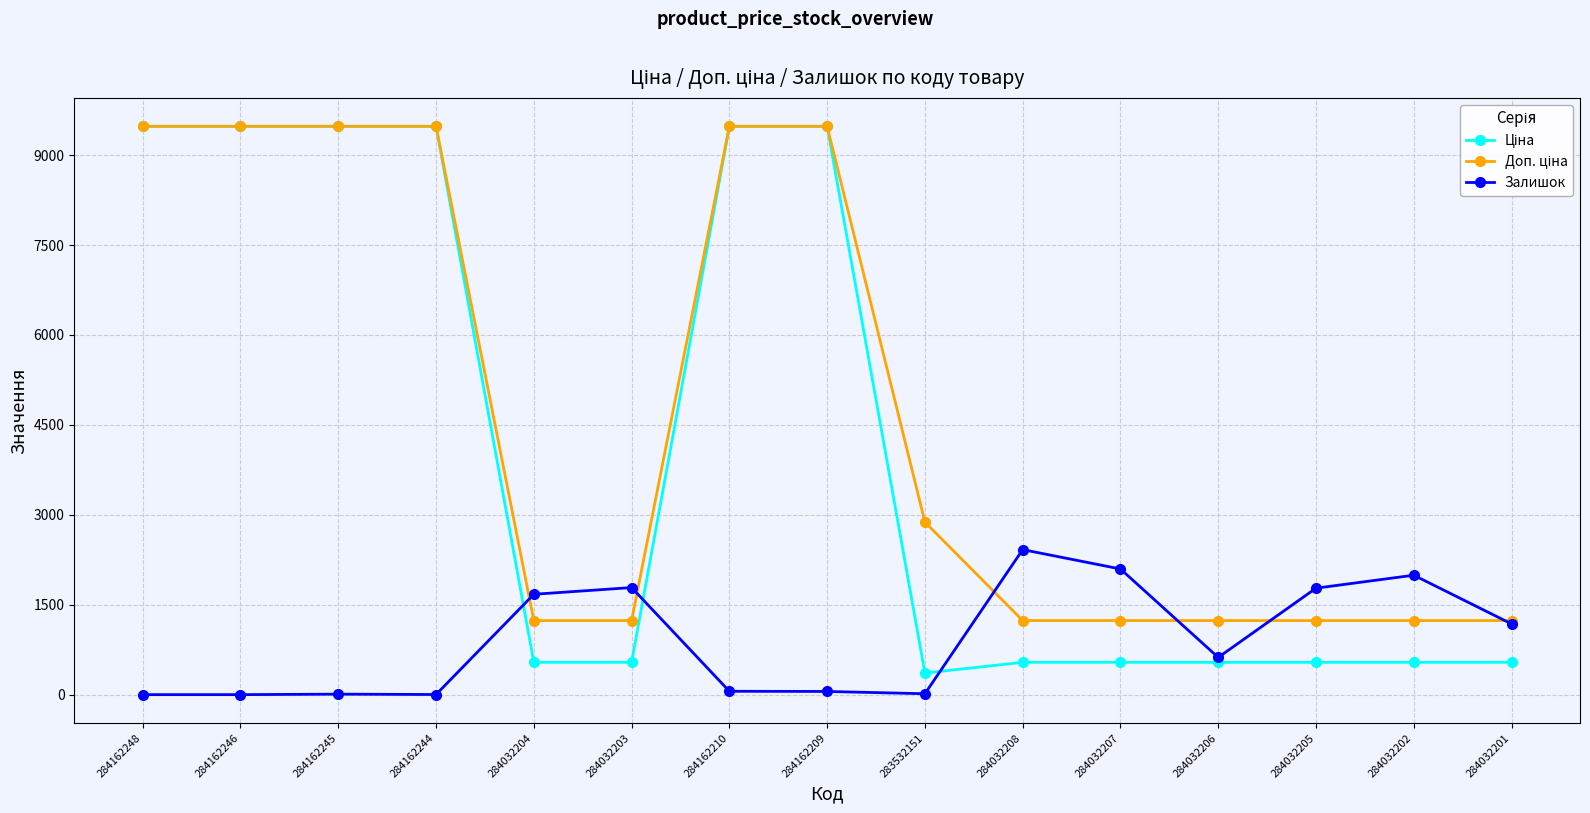

What is the spread (max minus min) of values at 284032205?

1237.0